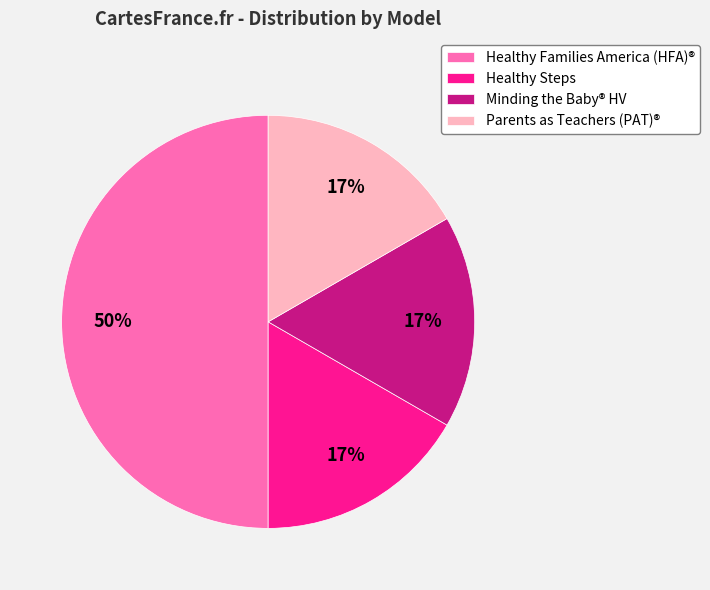

Combined, do Healthy Families America (HFA)® and Minding the Baby® HV account for over 50%?

Yes